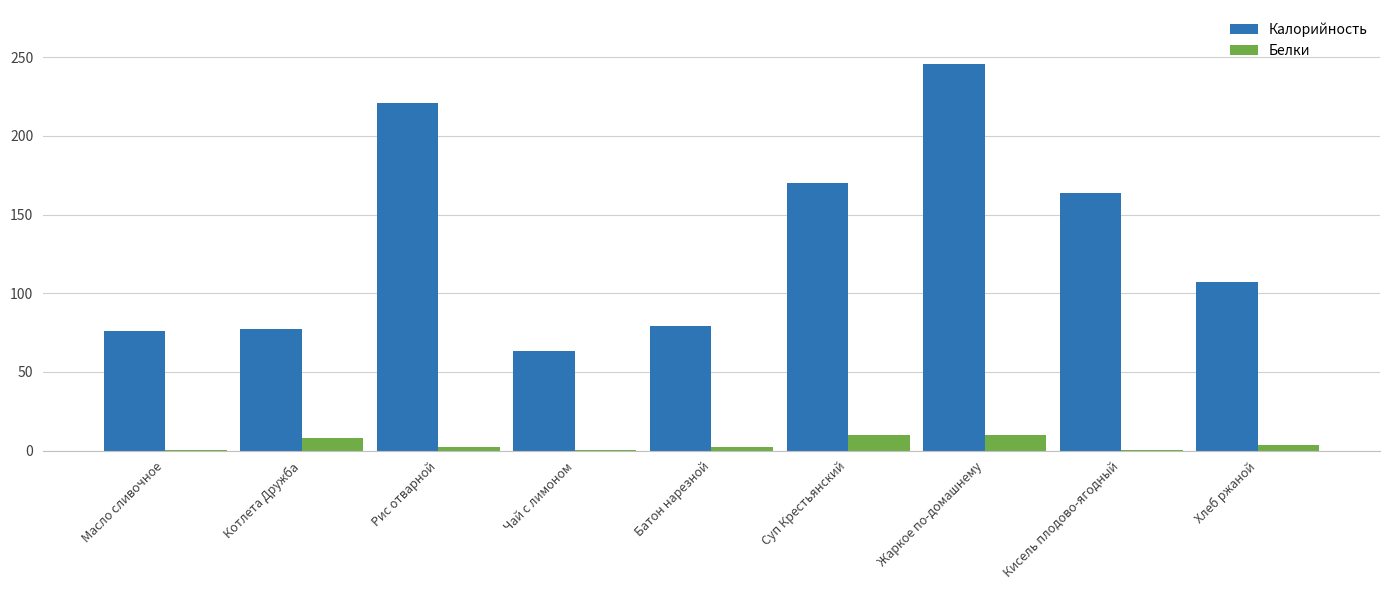

Which series has the largest total across all categories?

Калорийность